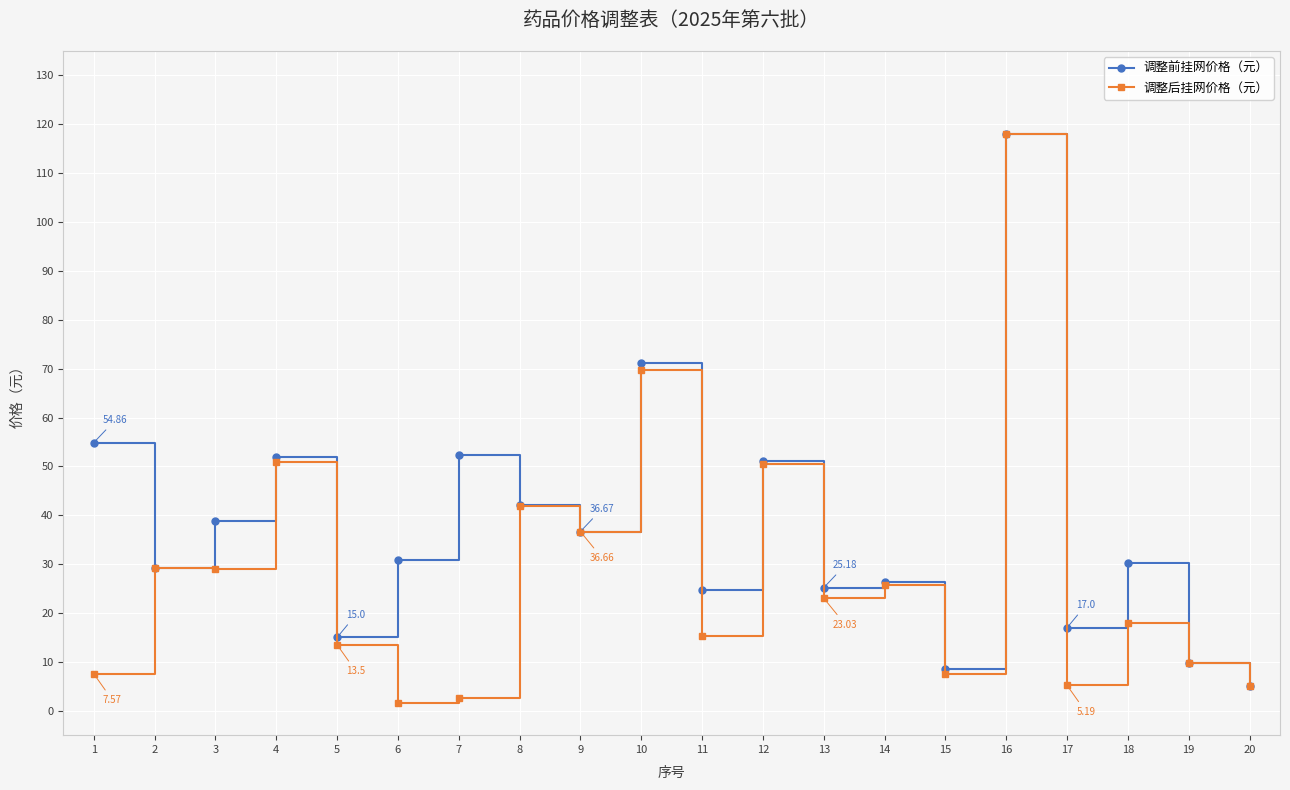

The 调整前挂网价格（元） series shows 36.7 at 9. True or false?

True